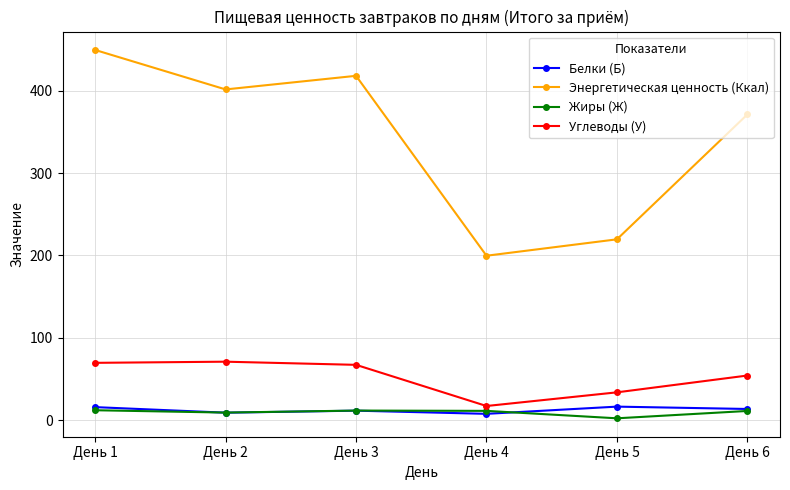

Where is Энергетическая ценность (Ккал) nearest to the value 324?

День 6